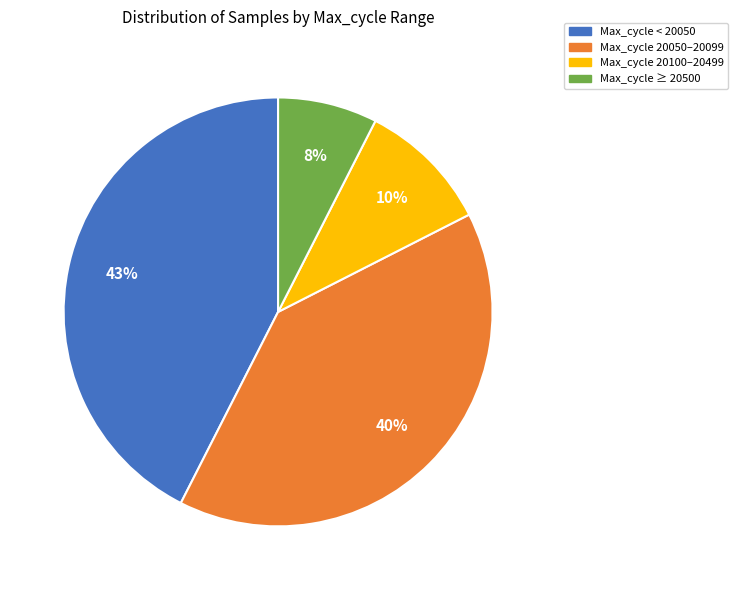

To the nearest percent, what portion does Max_cycle < 20050 represent?

43%